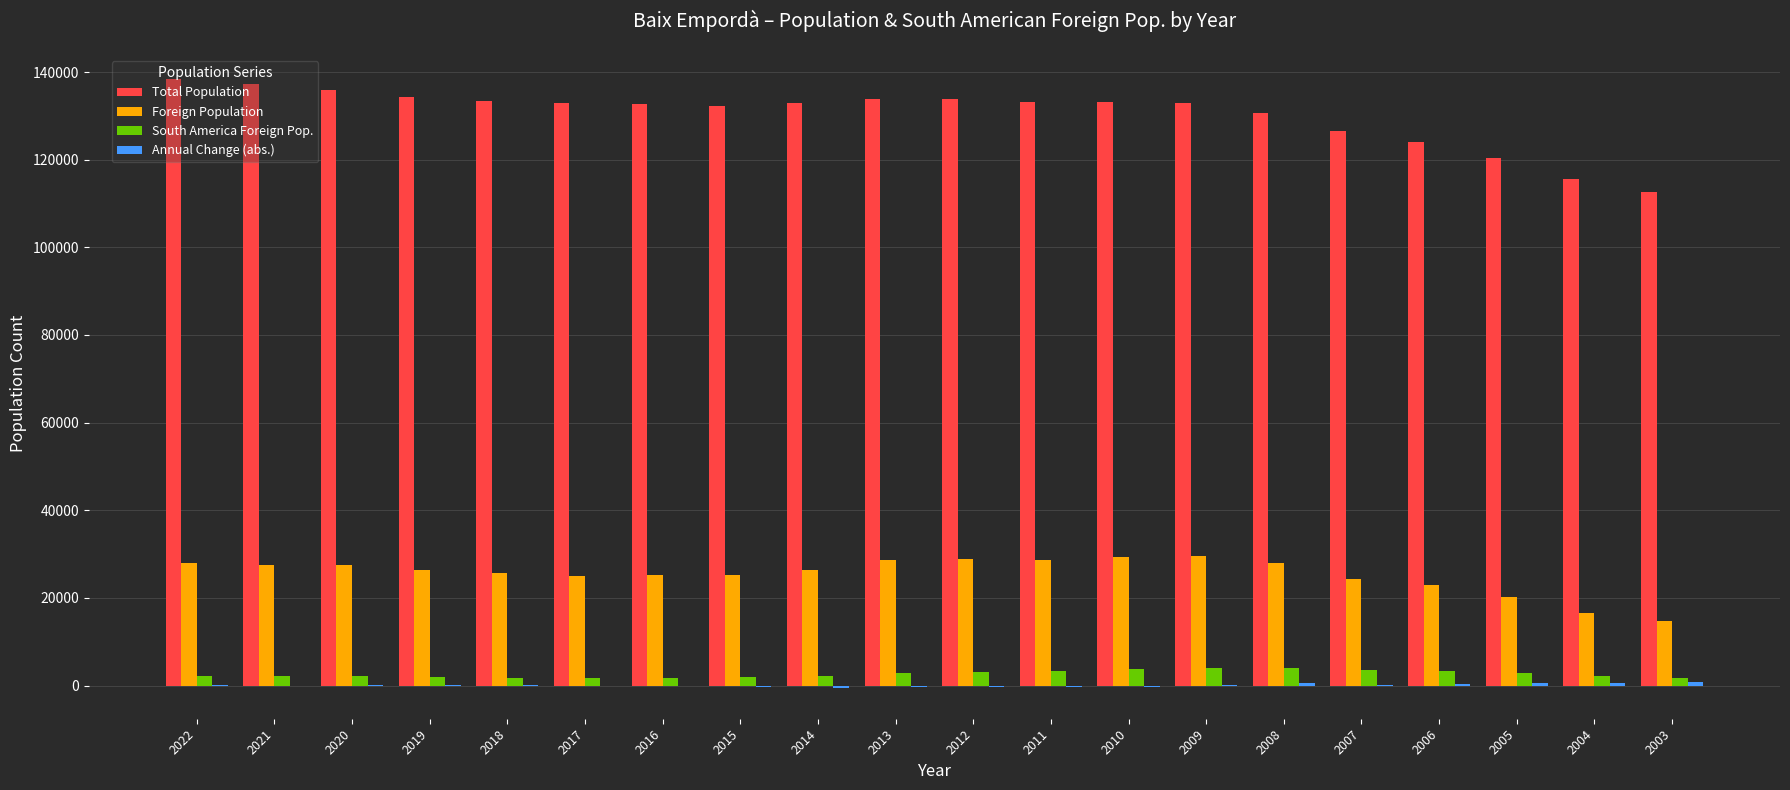

Are the bars horizontal?

No